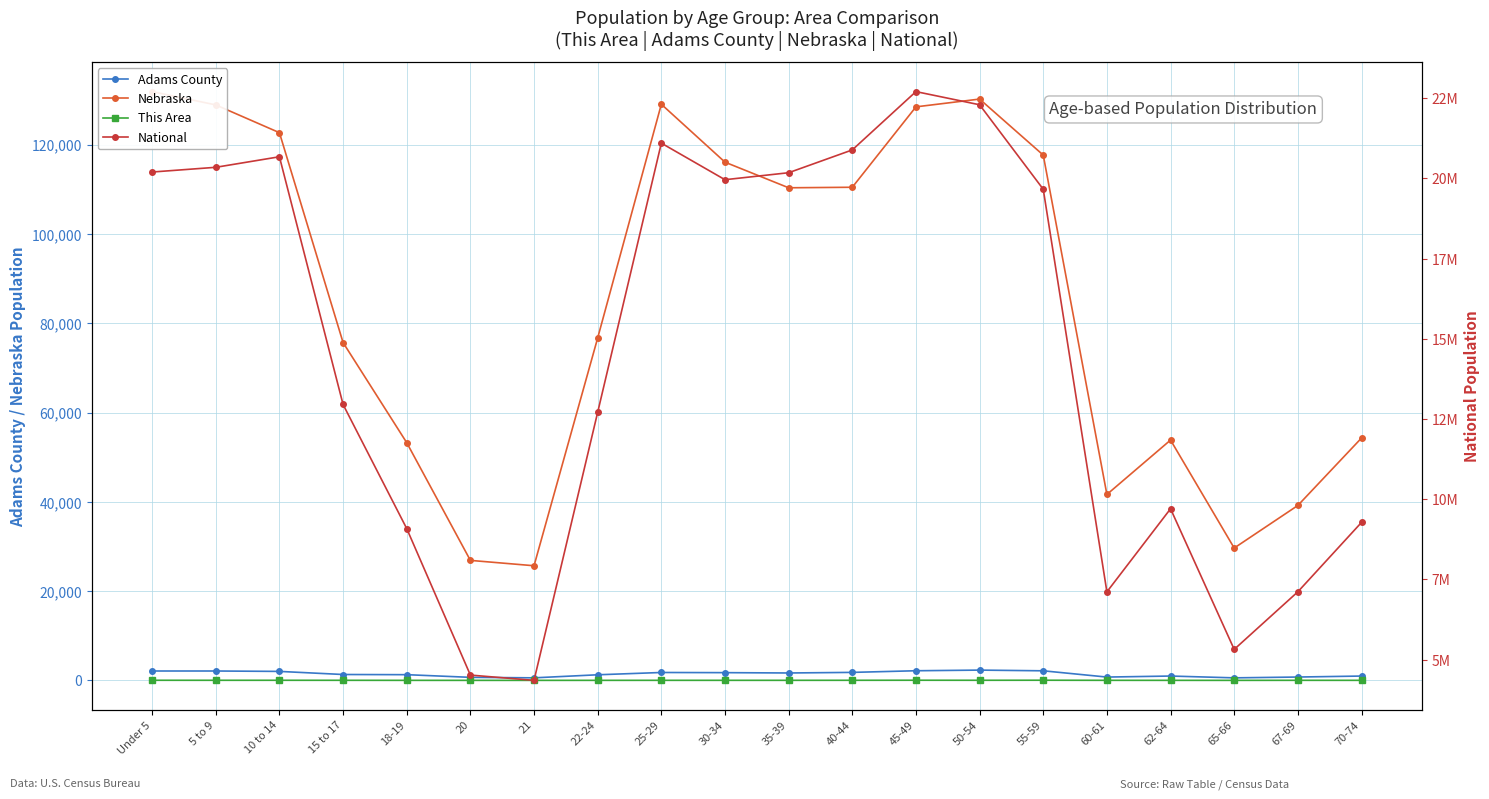

True or false: This Area and National cross at least once.

False